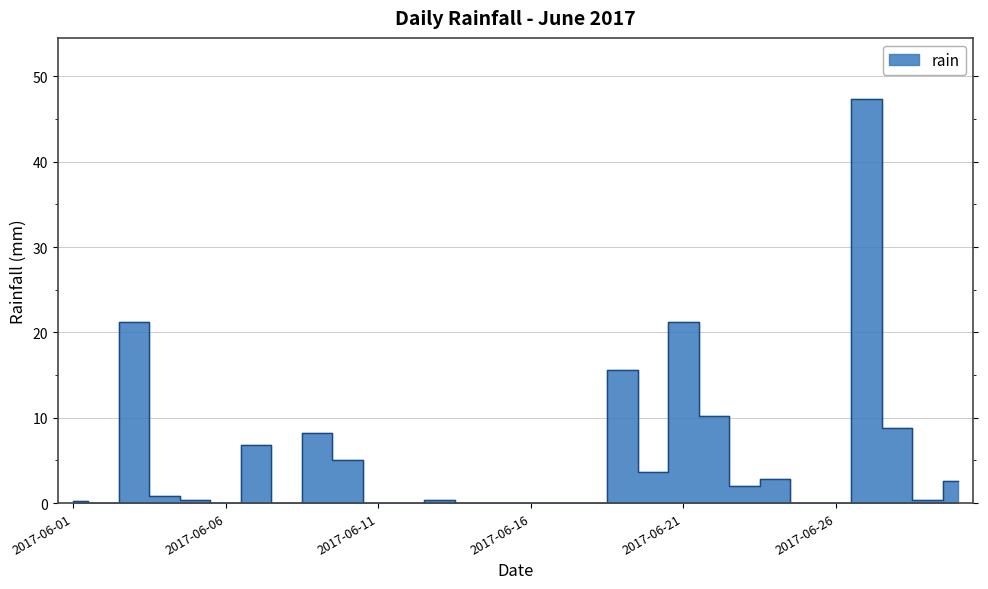

At which category does the chart reach its minimum across all series?

2017-06-02